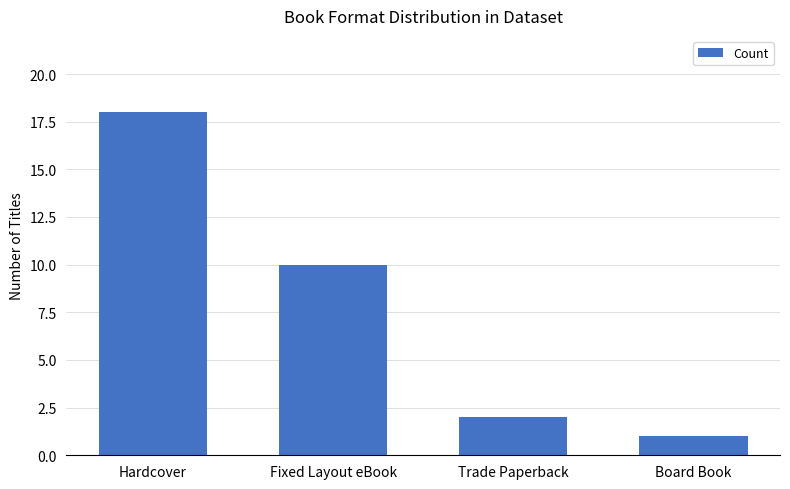

What is the difference between the maximum and second lowest values?

16